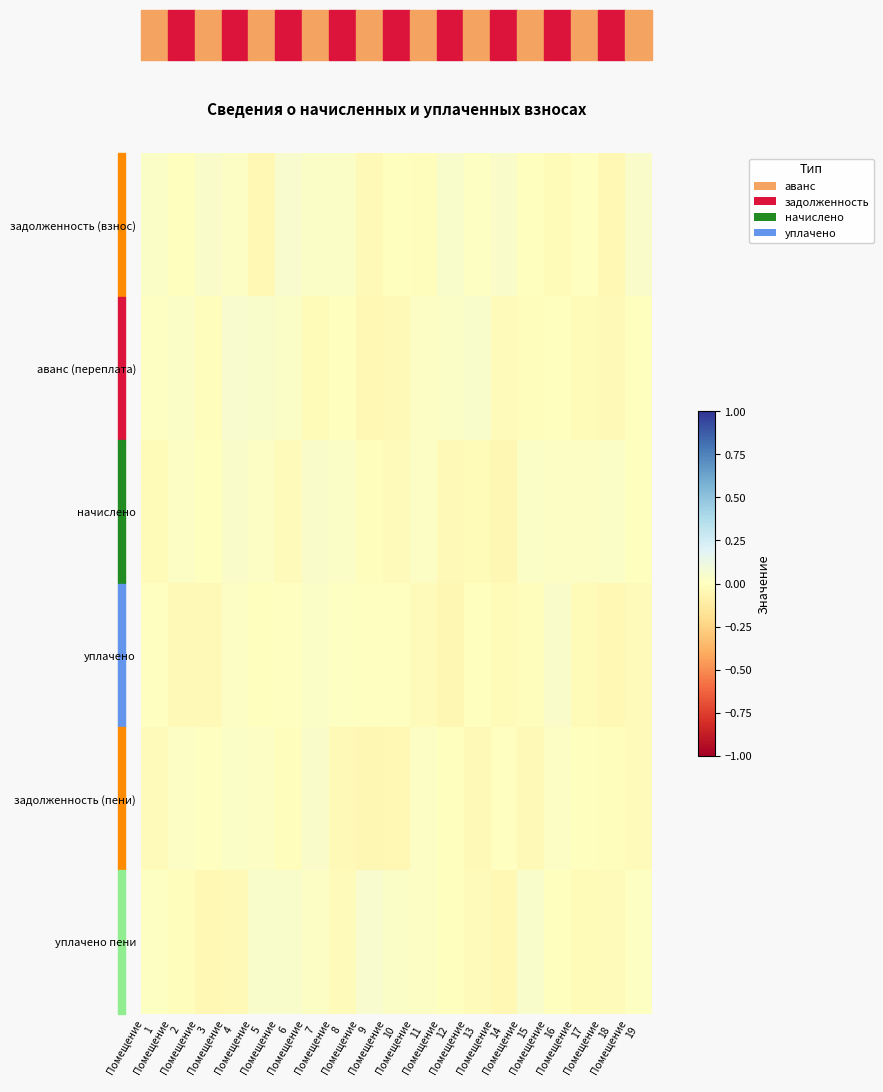

Rank the series by their maximum value, from lowest to highest.

задолженность (пени), начислено, уплачено, уплачено пени, аванс (переплата), задолженность (взнос)